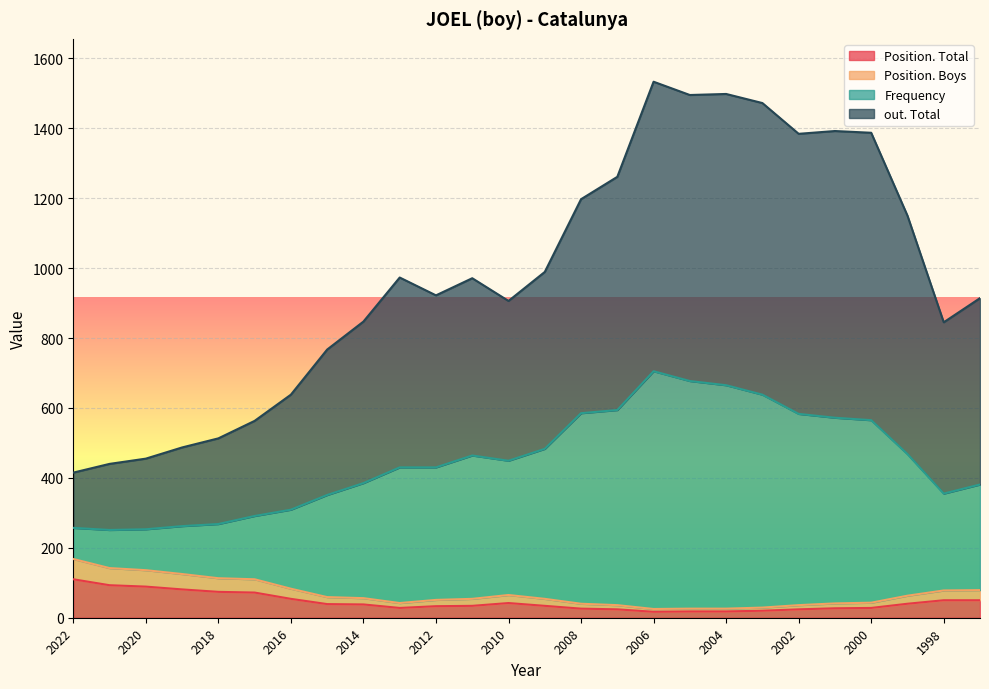

True or false: out. Total and Frequency cross at least once.

False